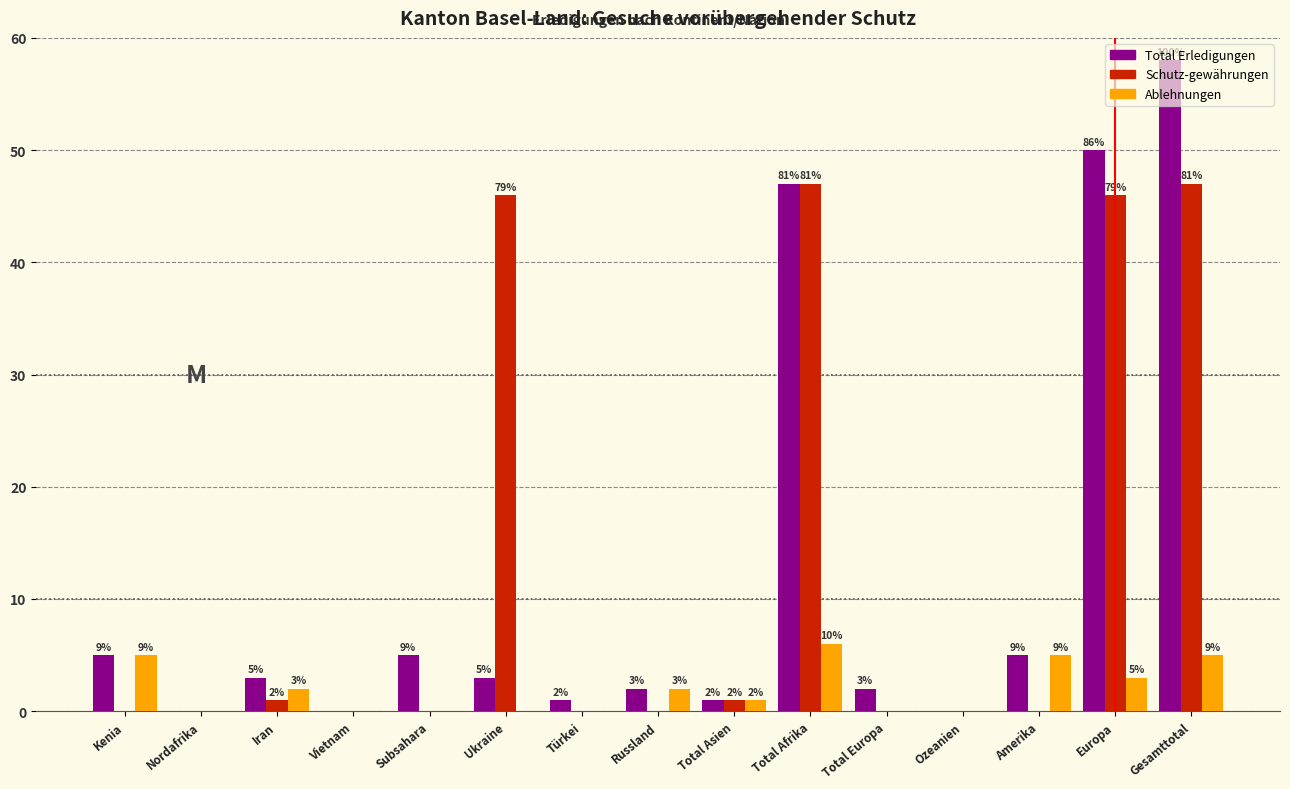

What are all the series names shown in the legend?

Total Erledigungen, Schutz-gewährungen, Ablehnungen